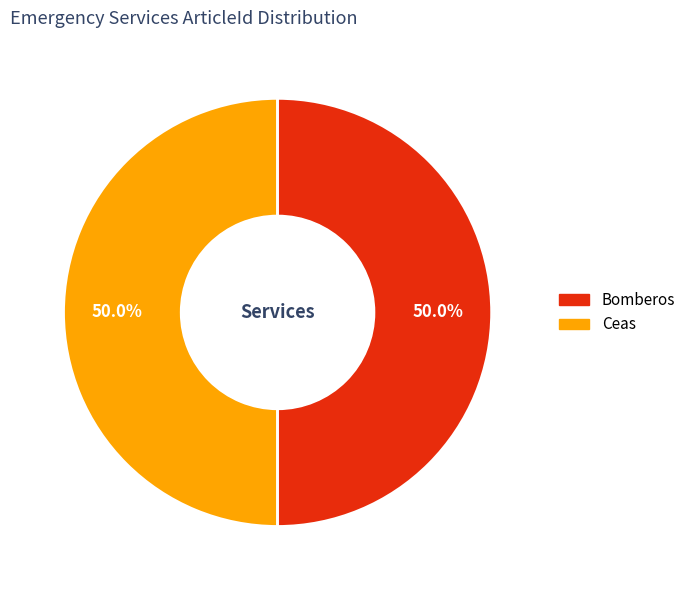

How many segments does this pie chart have?

2